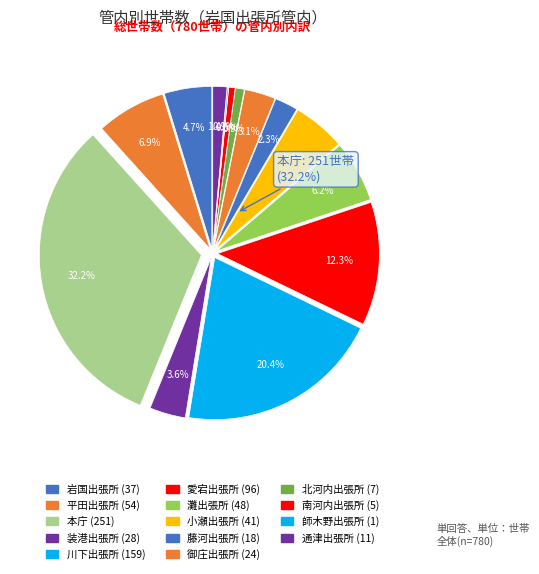

What is the change in value from 平田出張所 to 灘出張所?

-6